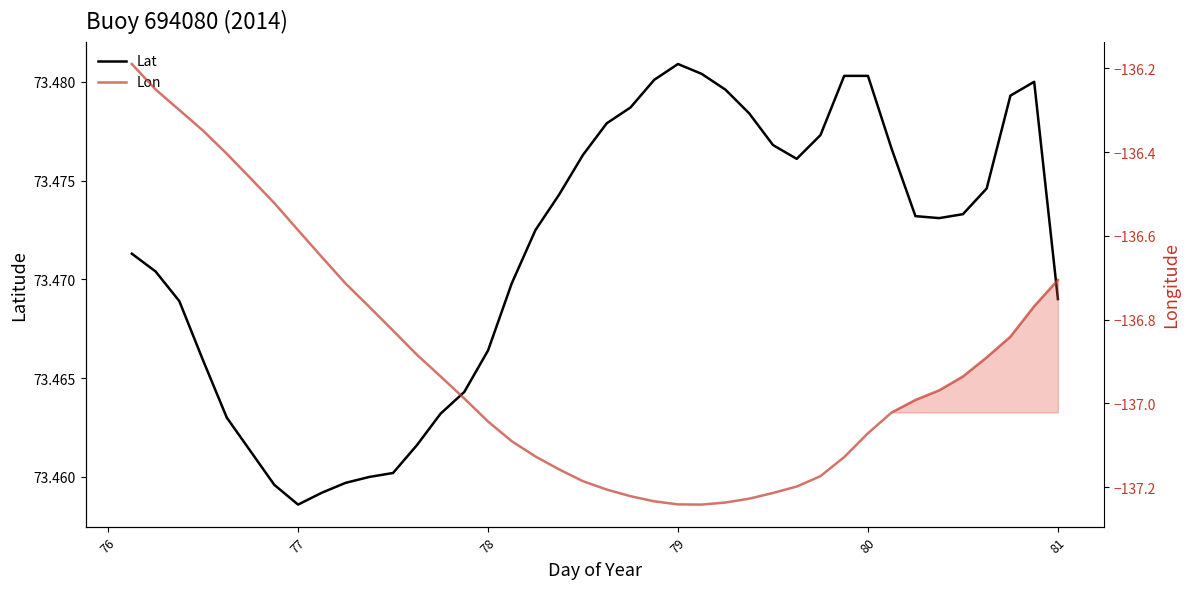

List the series in order of their peak value, lowest first.

Lon, Lat